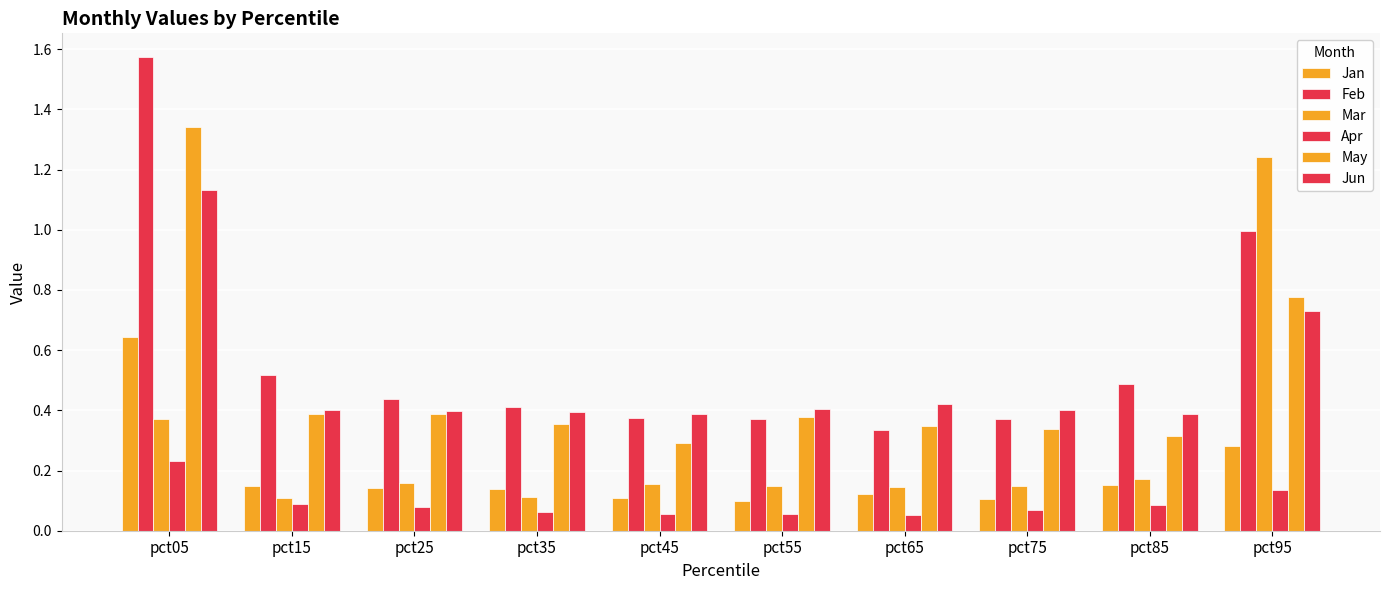

How many distinct data groups are displayed?

6